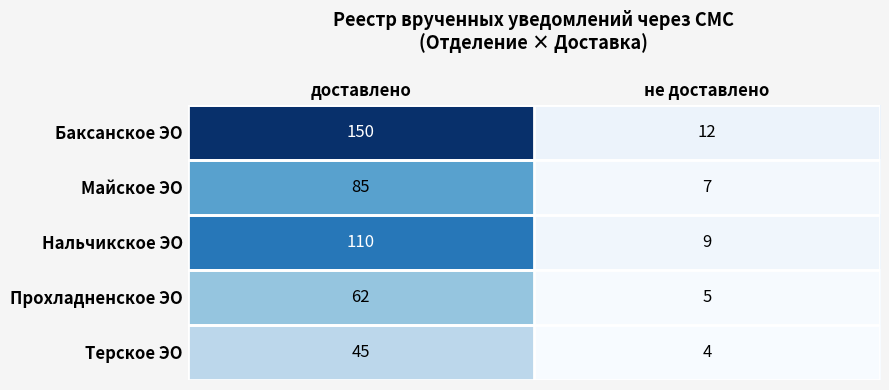

What is the difference between the maximum and minimum values in the Баксанское ЭО series?

138